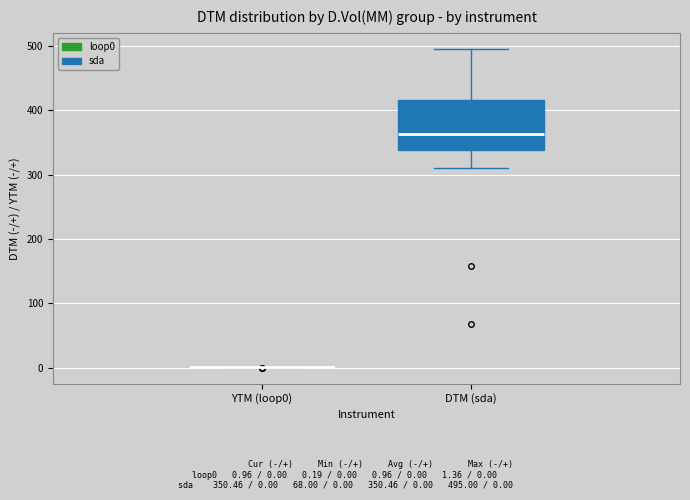

Reading left to right, transcribe this box plot: for each box, give where its median line is, the range the box spans, and where its two whiskers end, as read against the y-axis. The values are not printed on the chart, so give them approximately, as read against the axis.

YTM (loop0): box collapsed to a line at 0, whiskers 0 to 0
DTM (sda): median 360, box 340 to 420, whiskers 310 to 500